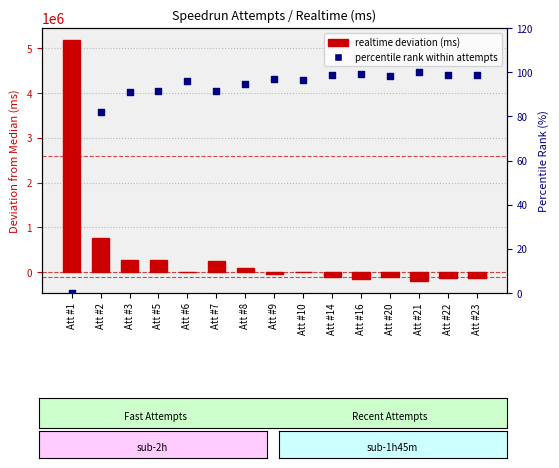

Which series reaches the minimum Y coordinate?

Realtime deviation (ms)